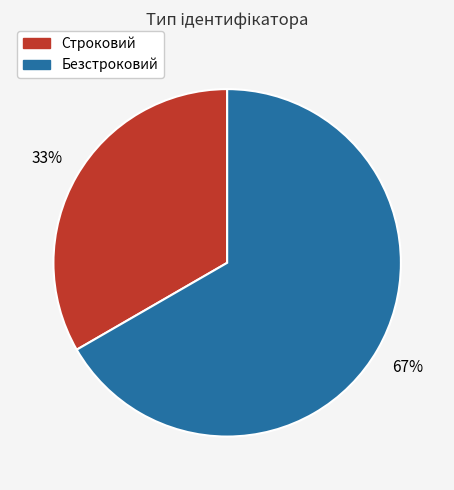

Which slice is the largest?

Безстроковий